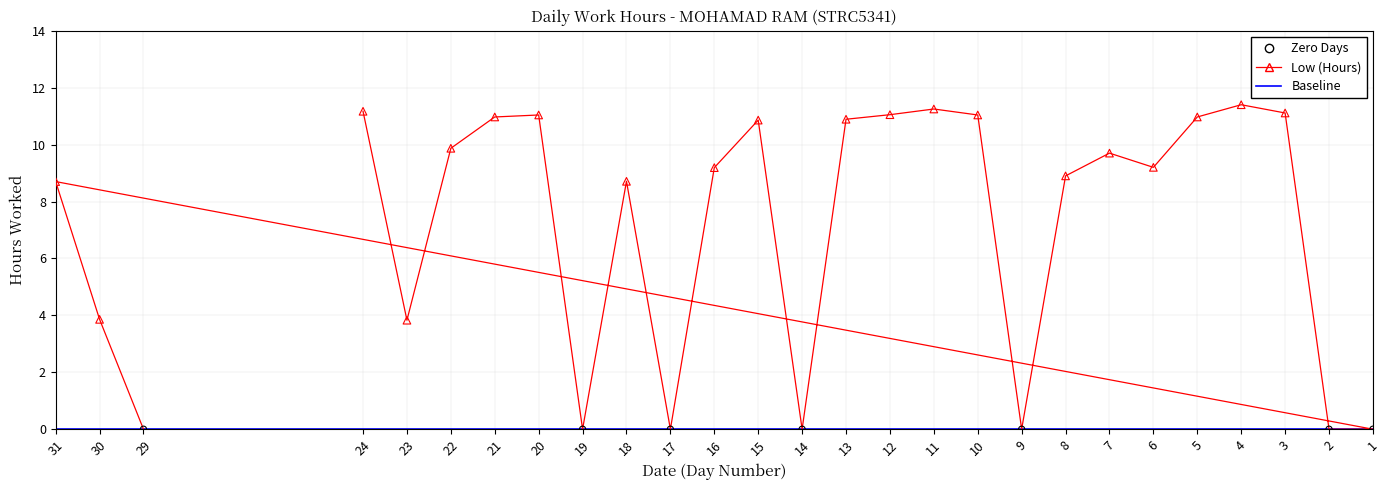

What is the change in value from 5 to 9?

-11.0